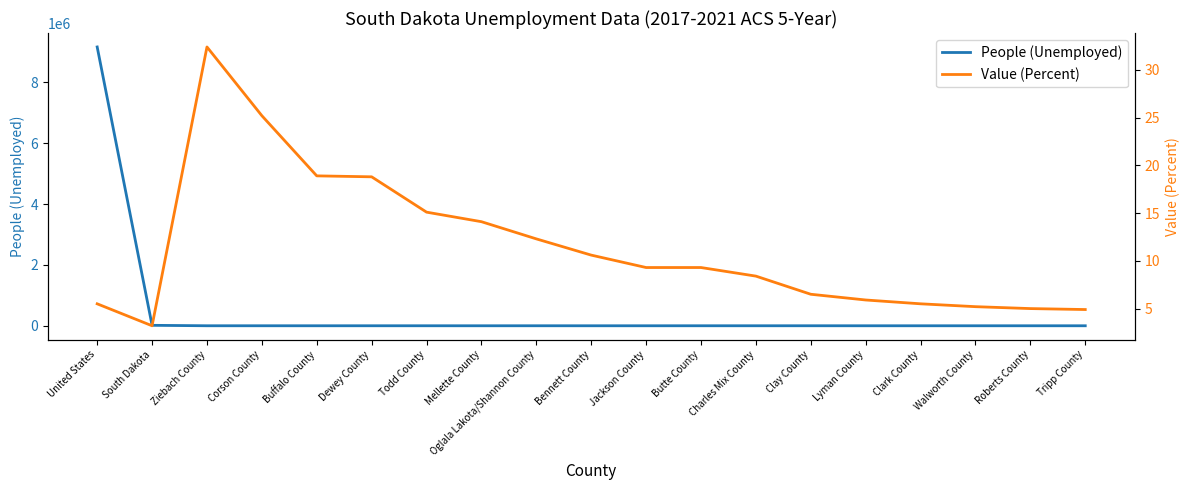

Where is the first local minimum for People (Unemployed)?

Ziebach County